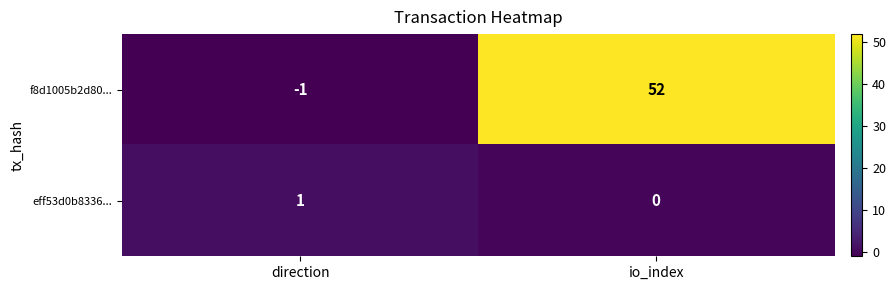

What is the difference between the highest and lowest values at direction?

2